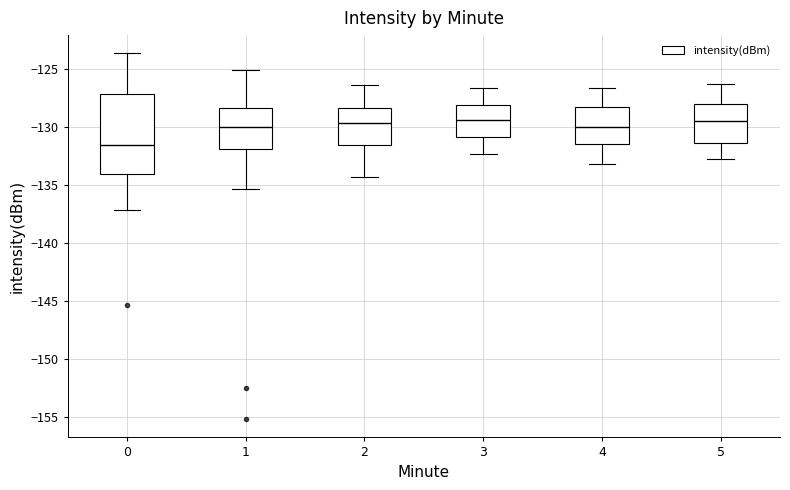

Where is the upper edge of the box at x = 2 on the y-axis? The values are not printed on the chart, so give them approximately, as read against the axis.

-128.5